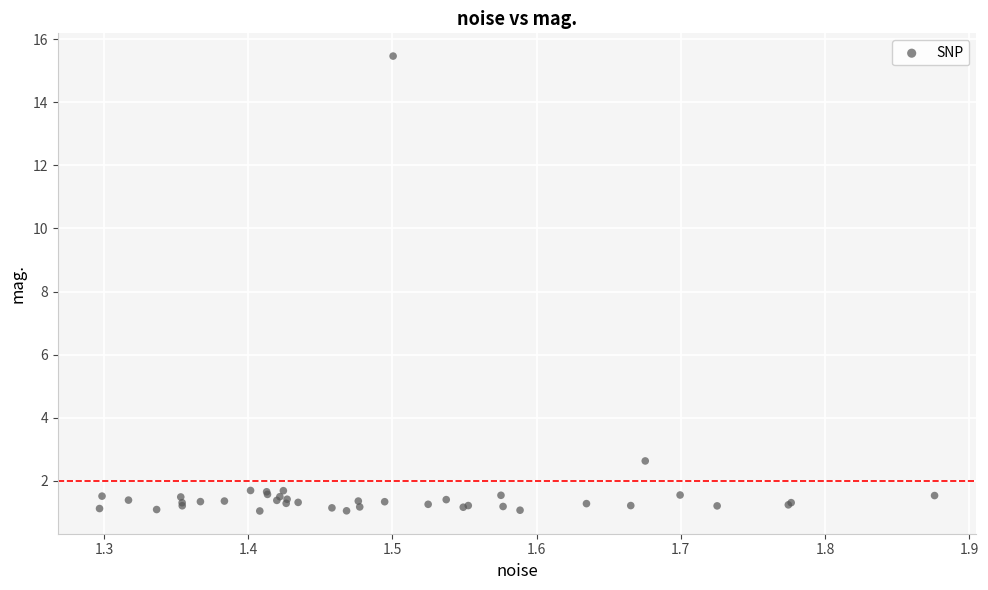

What Y value in the scatter plot is closest to 8?

2.6